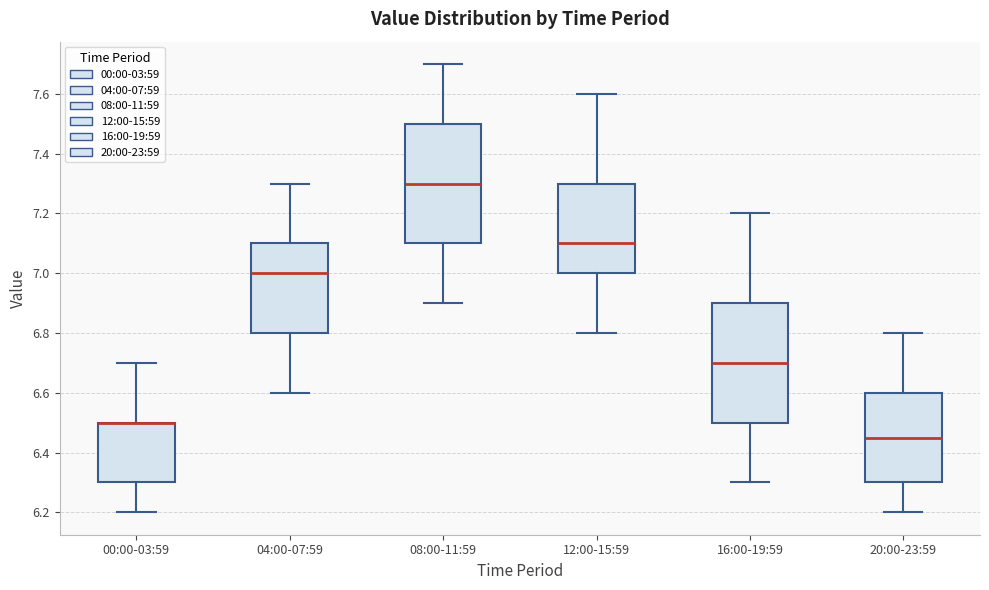

Where does the median line of the box for 12:00-15:59 sit on the y-axis? The values are not printed on the chart, so give them approximately, as read against the axis.

7.10